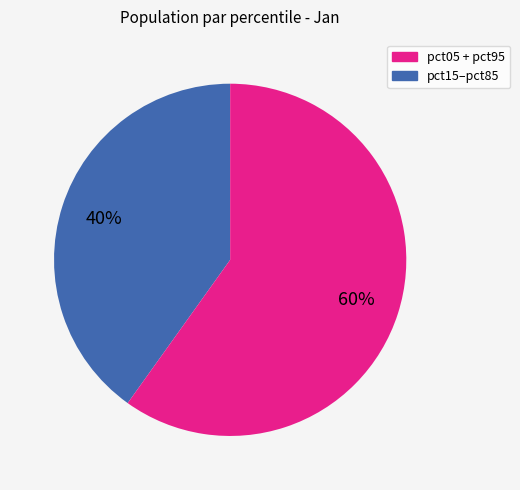

Is there any slice that represents more than half of the pie?

Yes